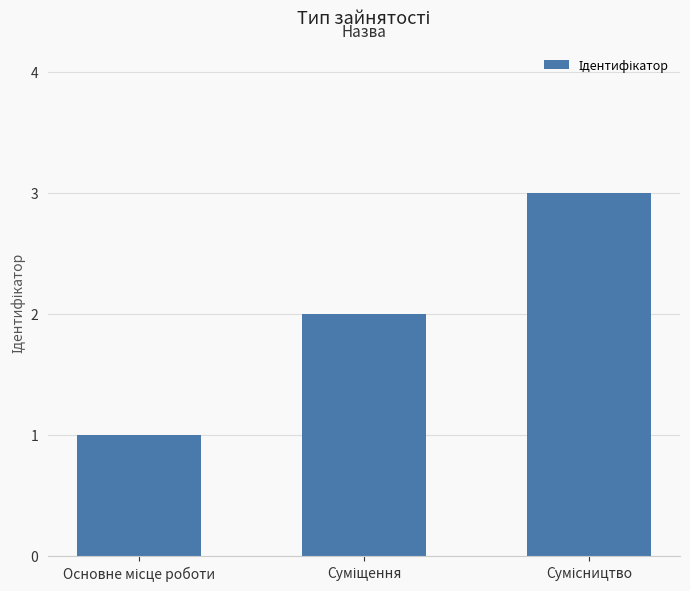

Count the values in the range 1 to 3.

3